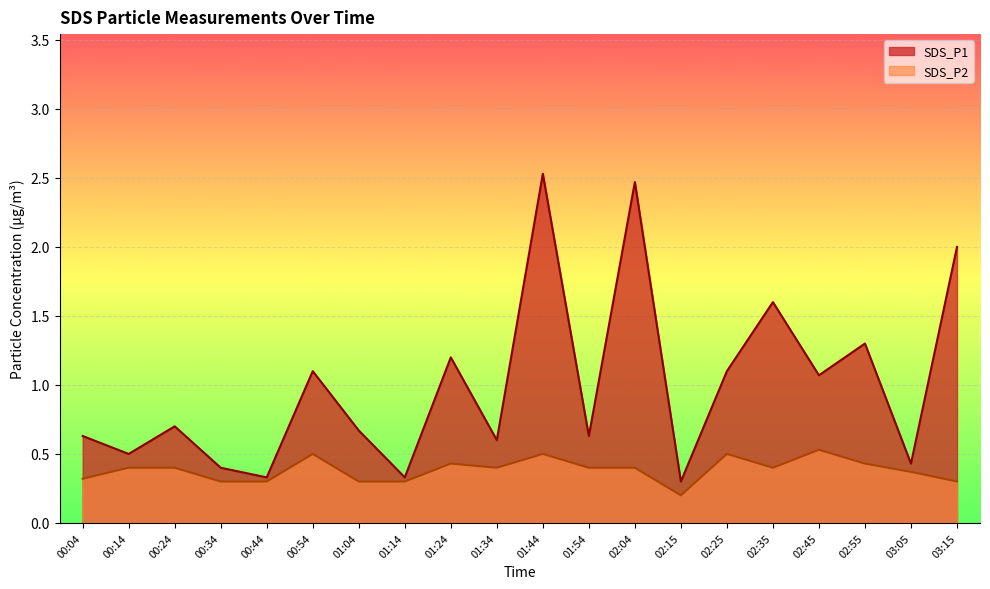

True or false: SDS_P1 has more than 2 interior local peaks.

True